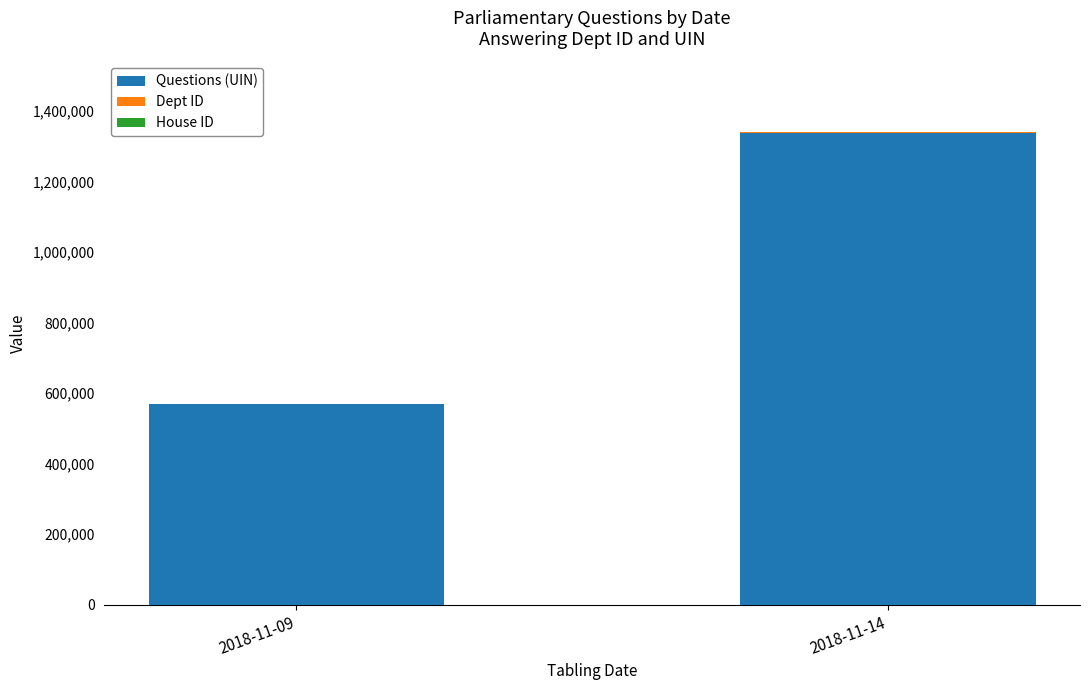

Which category has the highest value in the Questions (UIN) series?

2018-11-14